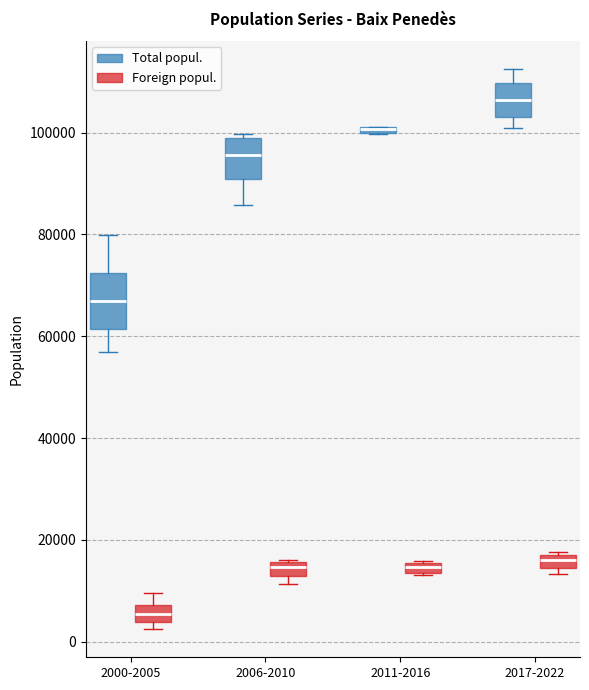

Where is the lower edge of the box for 2017-2022 (Total popul.) on the y-axis? The values are not printed on the chart, so give them approximately, as read against the axis.

104000